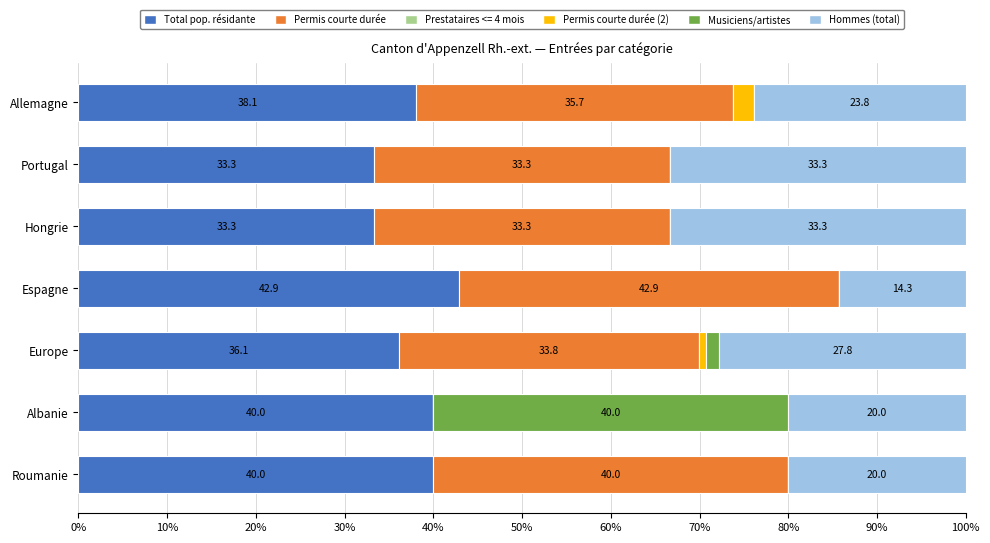

Read the Total pop. résidante value at Hongrie.

33.3